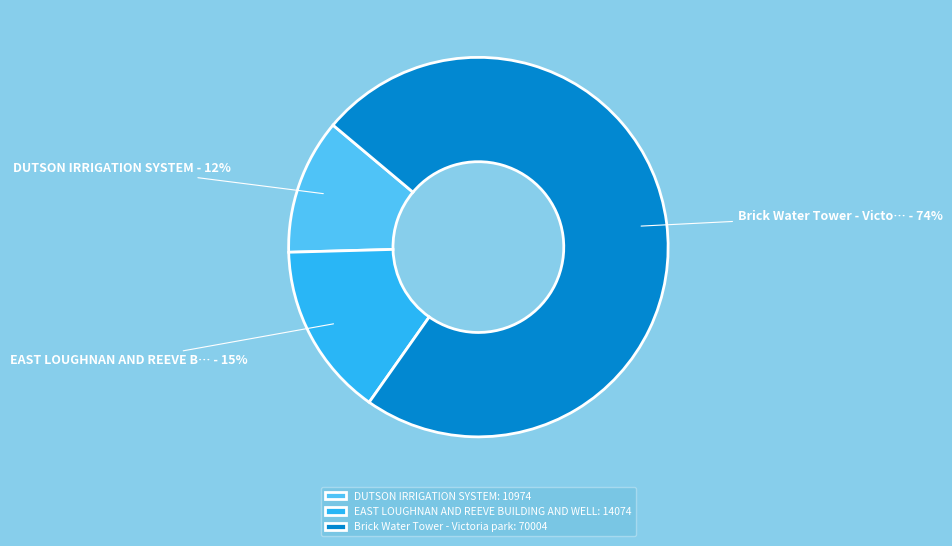

Is it true that DUTSON IRRIGATION SYSTEM is 12% of the pie?

True